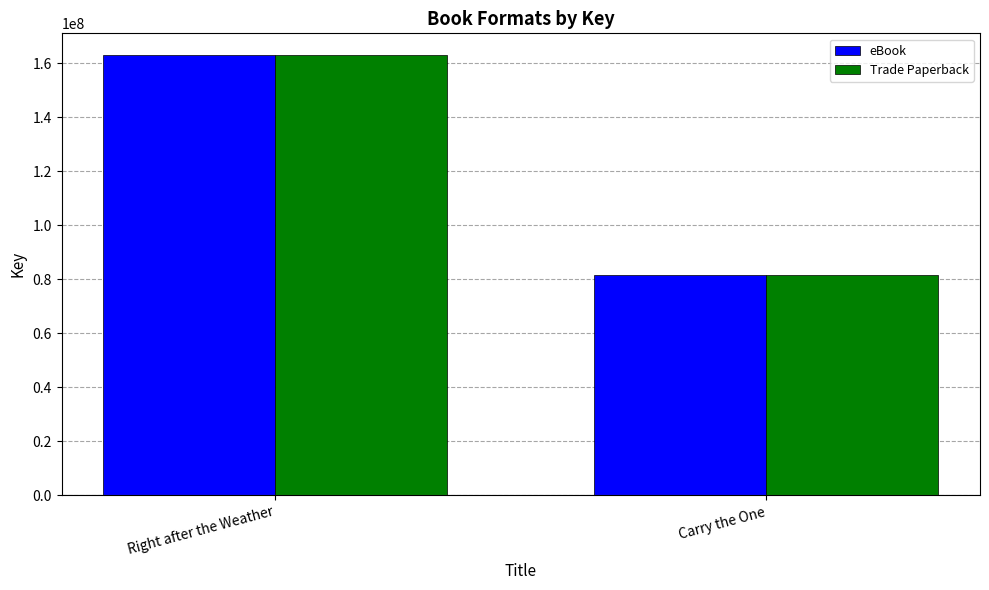

What is the total value across all series at Carry the One?

162891182